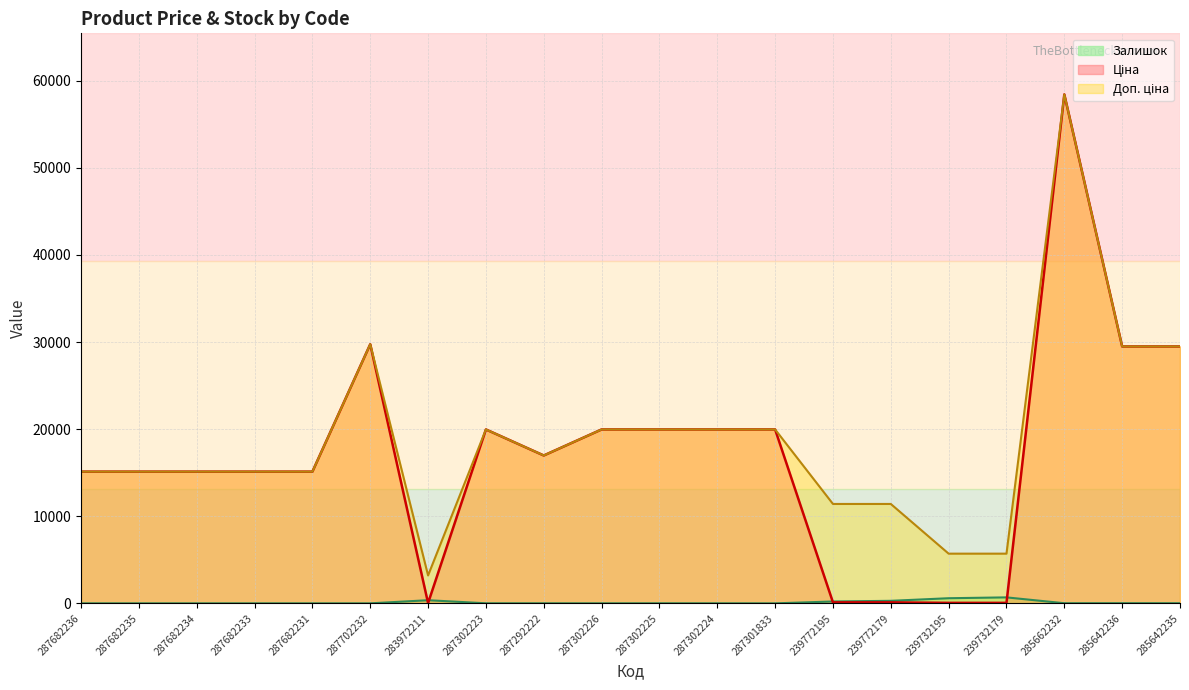

True or false: Залишок and Доп. ціна intersect in this chart.

False